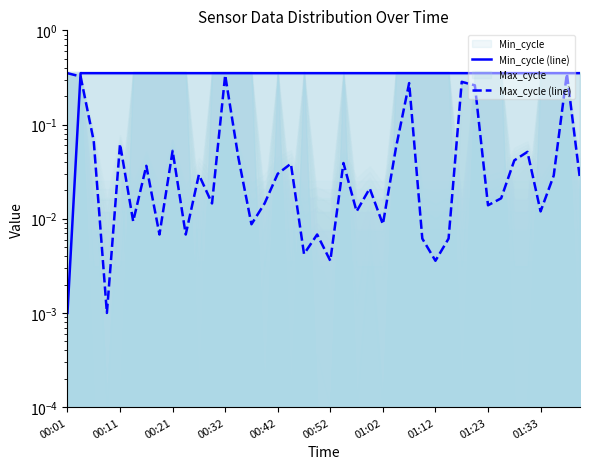

The Min_cycle (line) series shows 0.2 at 21. True or false?

False